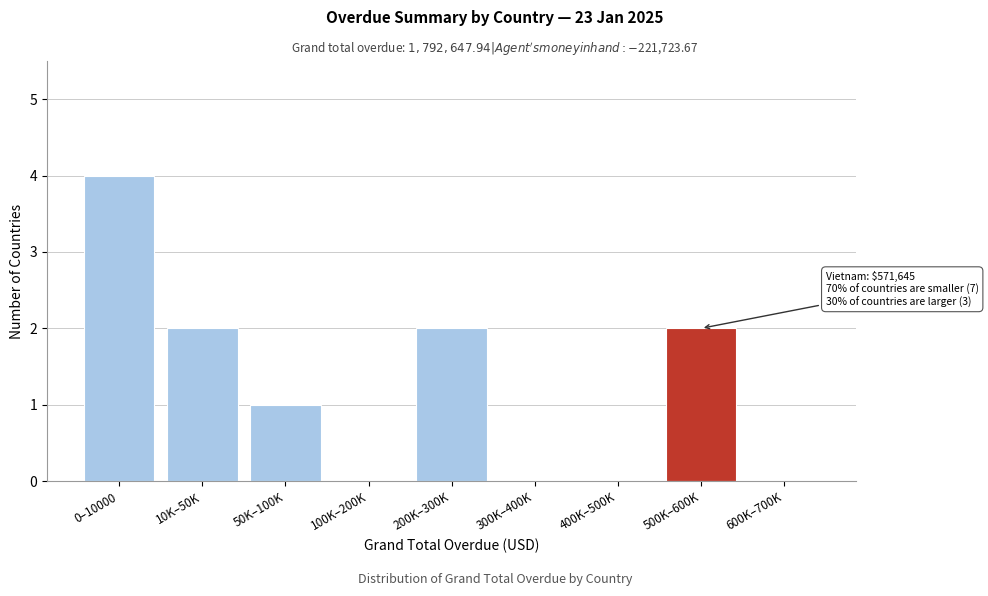

Reading left to right, transcribe all the data shown in this chart.

0–10000=4	10K–50K=2	50K–100K=1	100K–200K=0	200K–300K=2	300K–400K=0	400K–500K=0	500K–600K=2	600K–700K=0